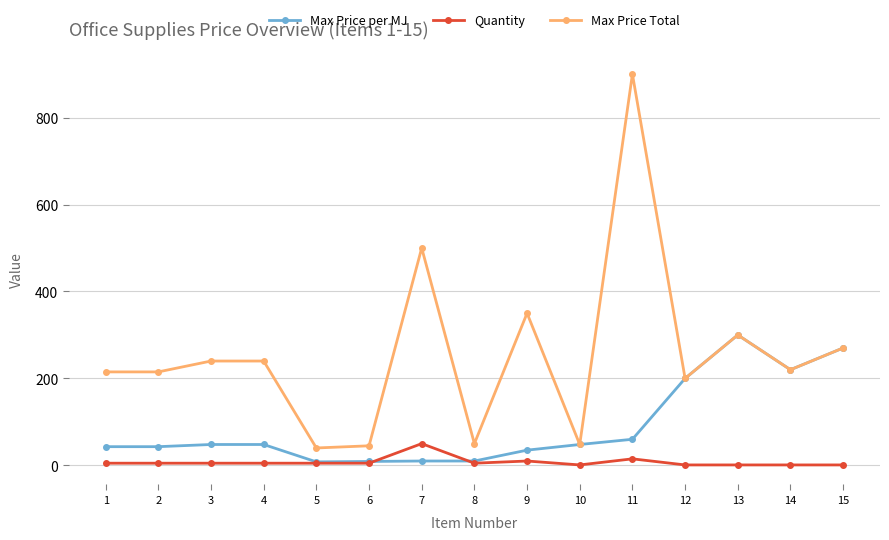

Rank the series by their maximum value, from lowest to highest.

Quantity, Max Price per MJ, Max Price Total